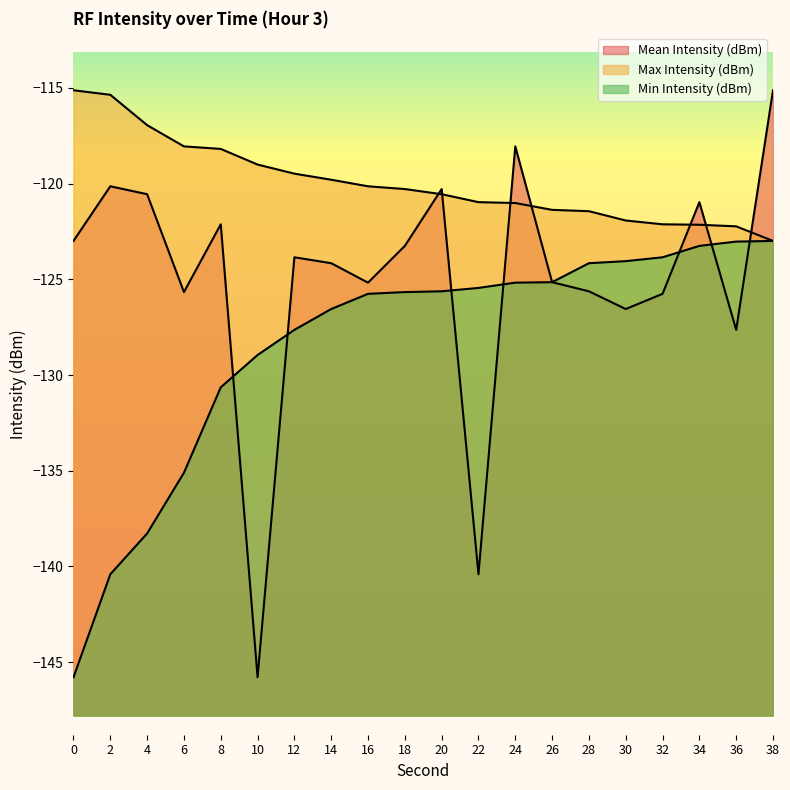

The value of Mean Intensity (dBm) at 0 is -30.2. True or false?

False